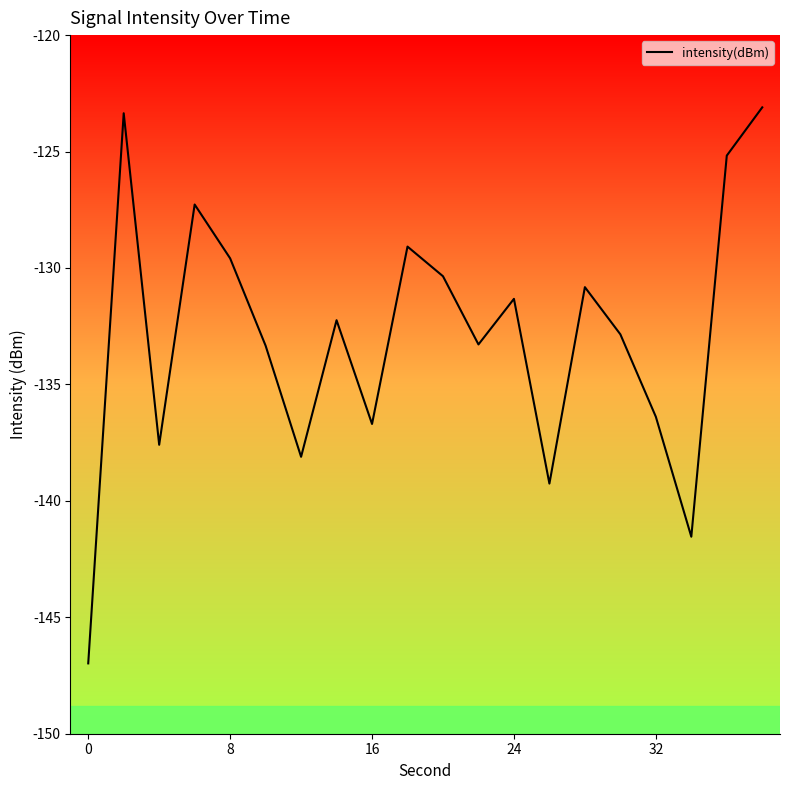

What is the greatest value displayed?

-123.1